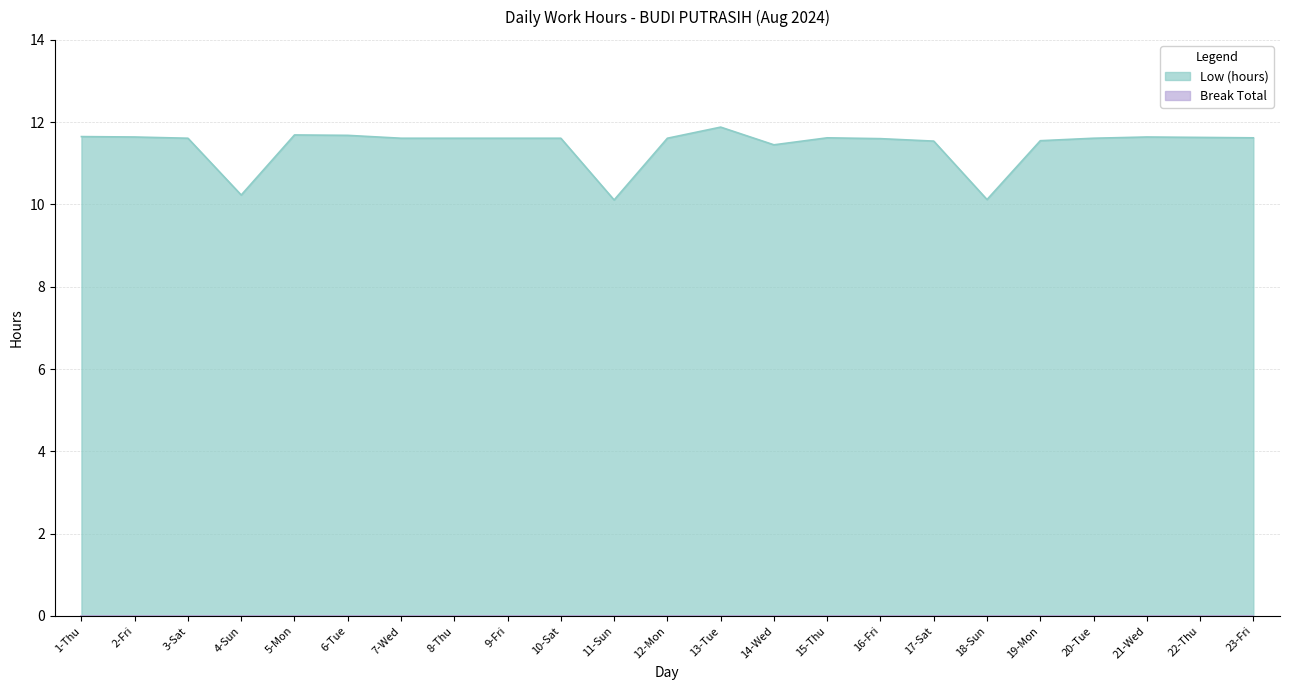

How many data points are above 11?

20